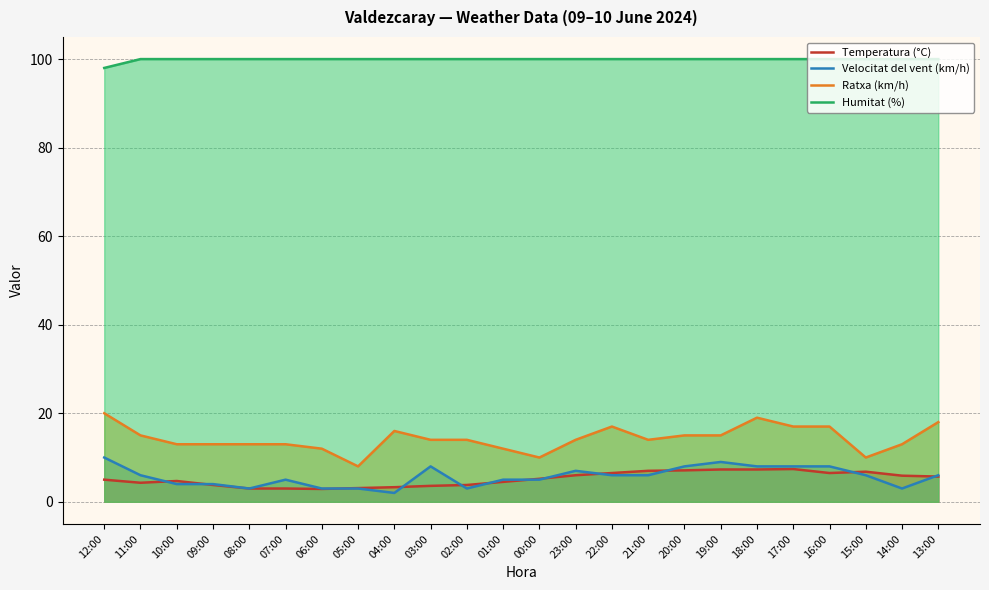

What is the spread (max minus min) of values at 11:00?

95.7